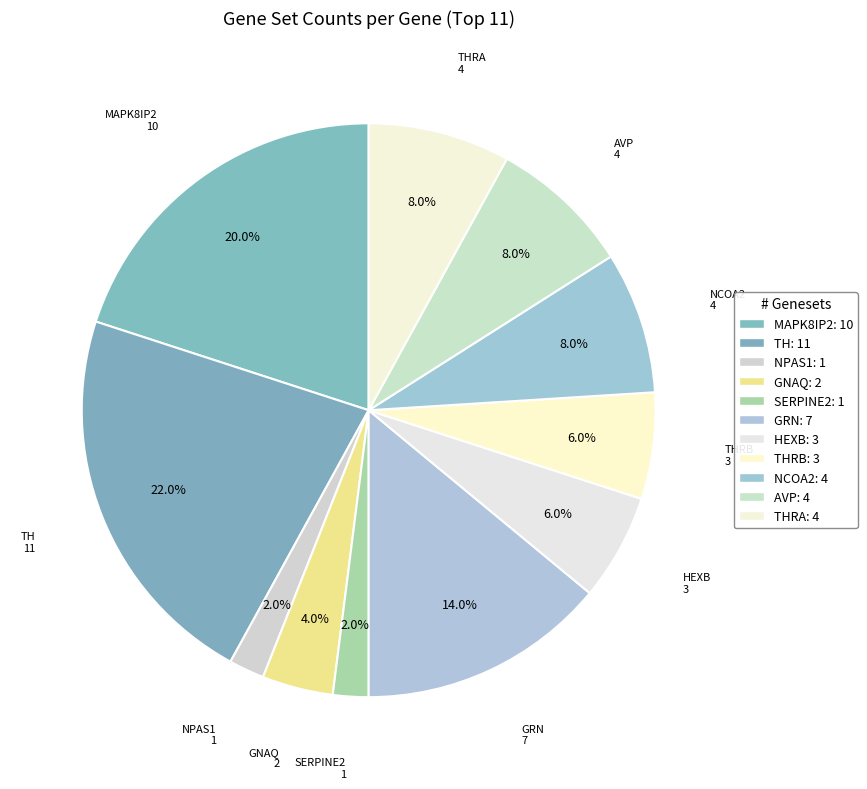

To the nearest percent, what is the difference between the largest and smallest slice percentages?

20%